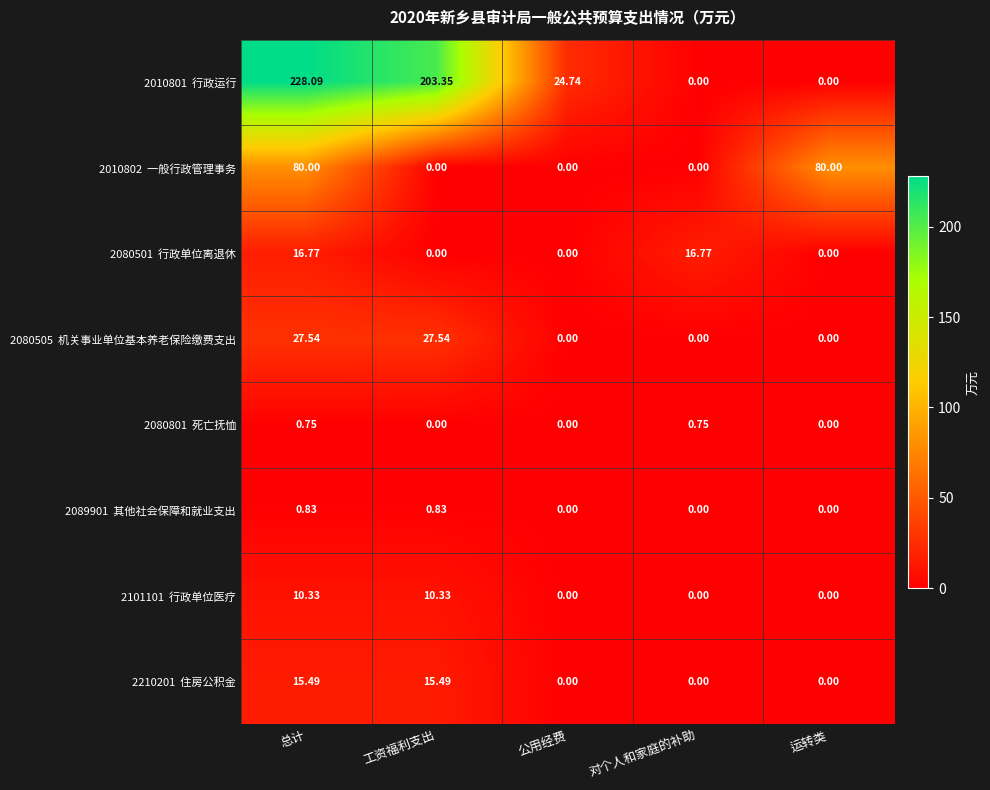

How many categories are shown in the chart?

5